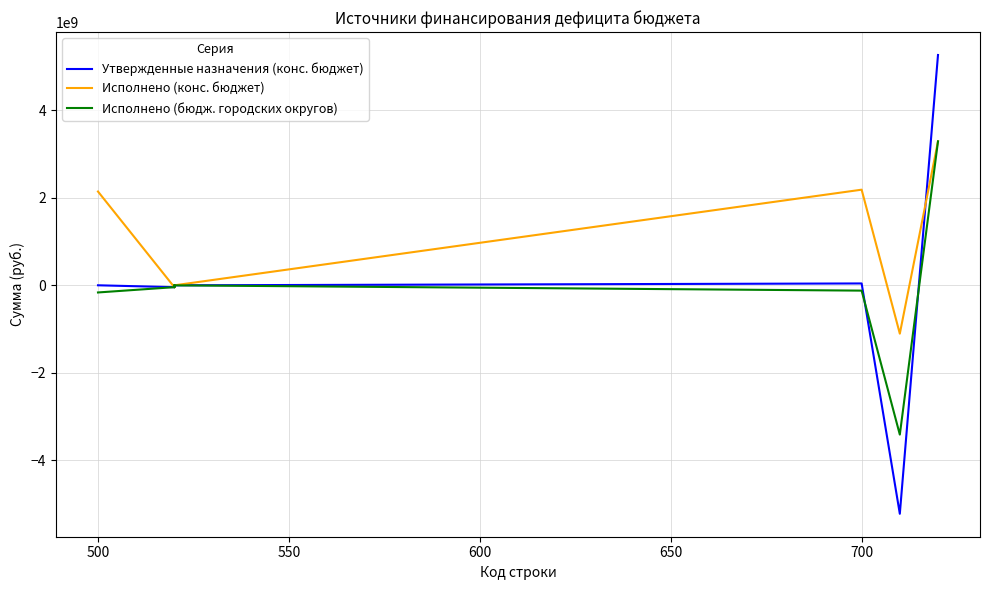

What are all the series names shown in the legend?

Утвержденные назначения (конс. бюджет), Исполнено (конс. бюджет), Исполнено (бюдж. городских округов)